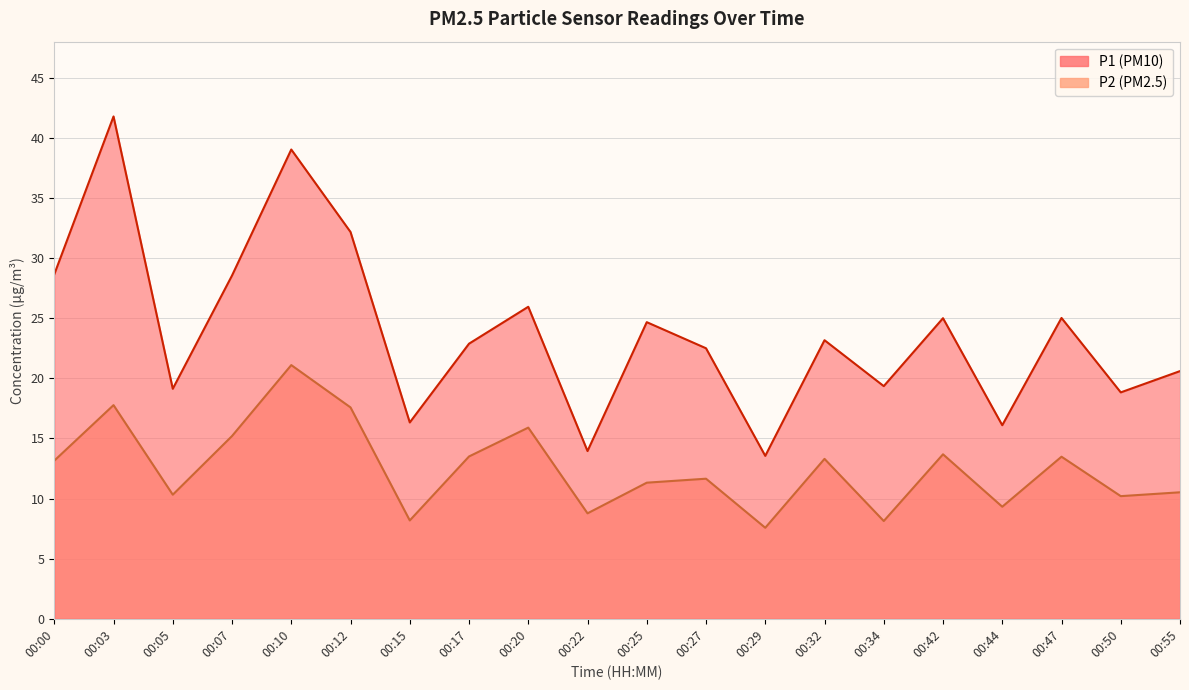

How many distinct data groups are displayed?

2